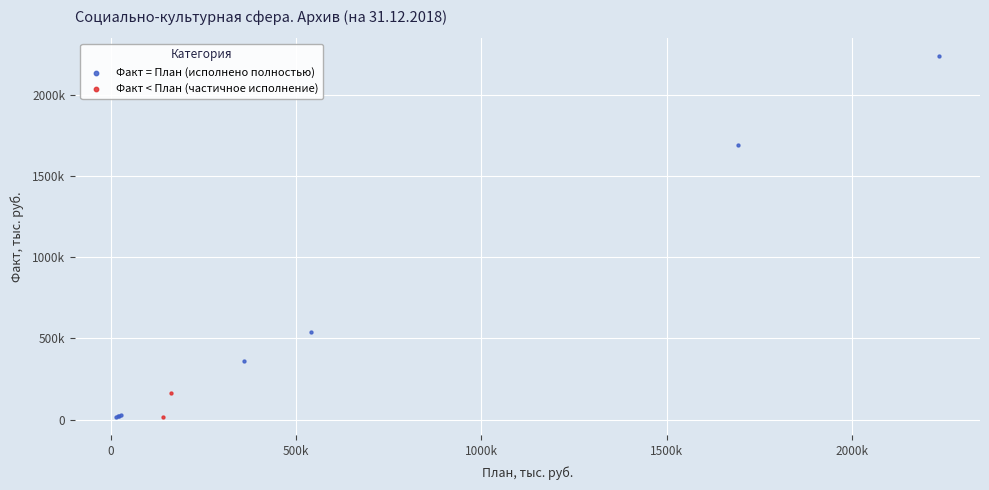

What are all the series names shown in the legend?

Факт = План (исполнено полностью), Факт < План (частичное исполнение)